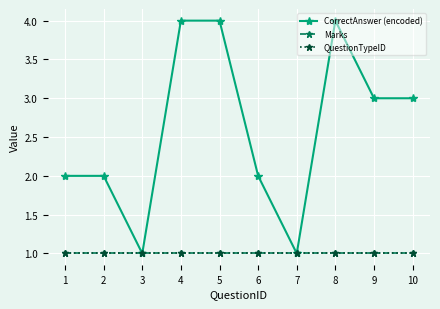

True or false: Marks and CorrectAnswer (encoded) cross at least once.

False